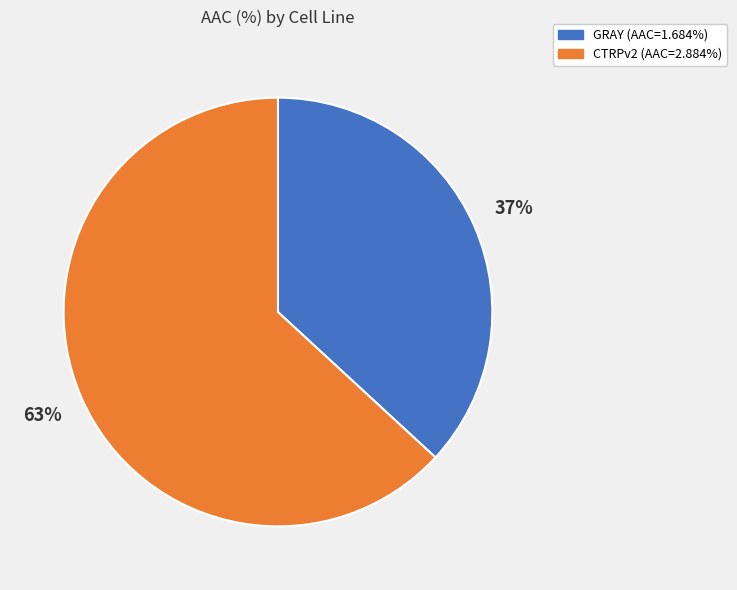

Which slice is the smallest?

GRAY